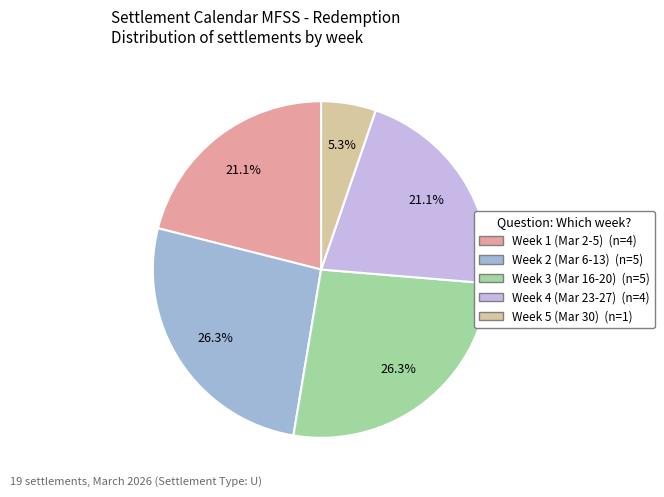

Is there a majority slice in this chart?

No